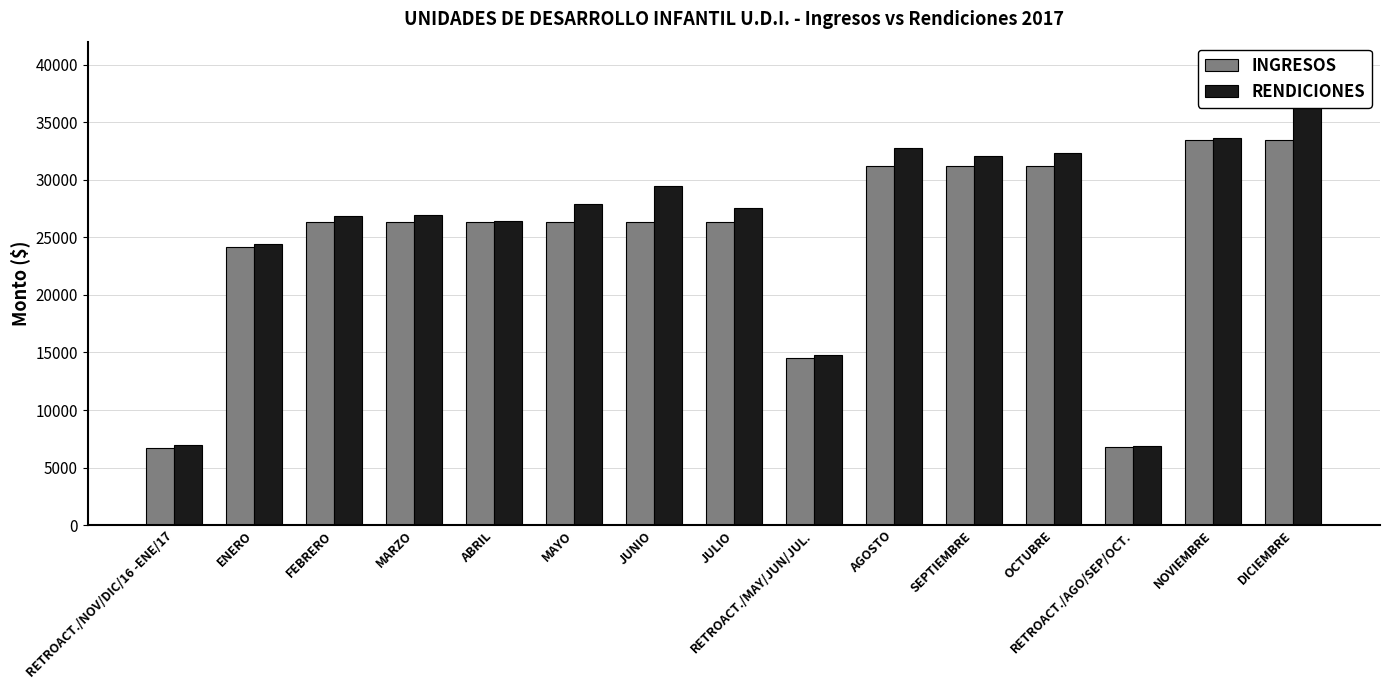

What is the label of the 4th bar from the left?

MARZO